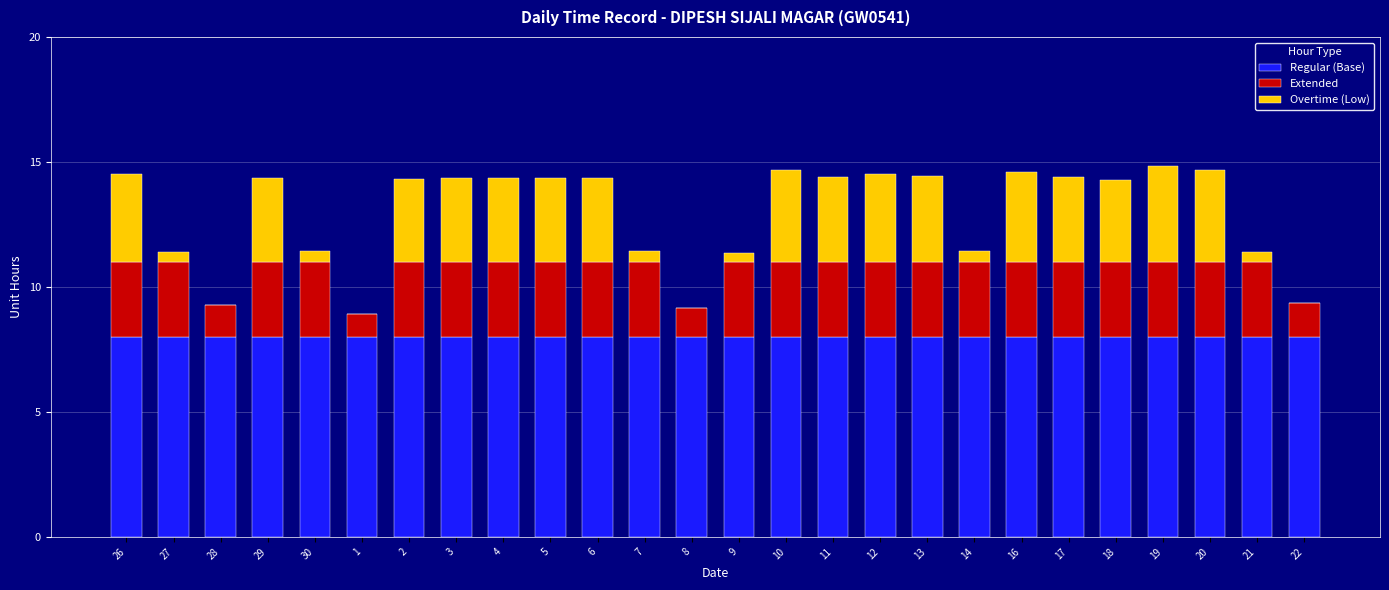

What is the highest value of the Regular (Base) series?

8.0